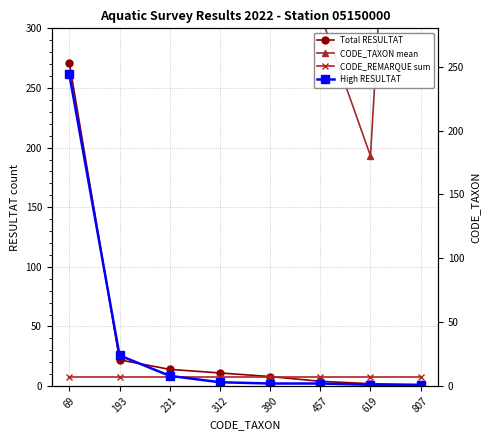

What is the value of the CODE_REMARQUE sum point at the 7th from the left?

8